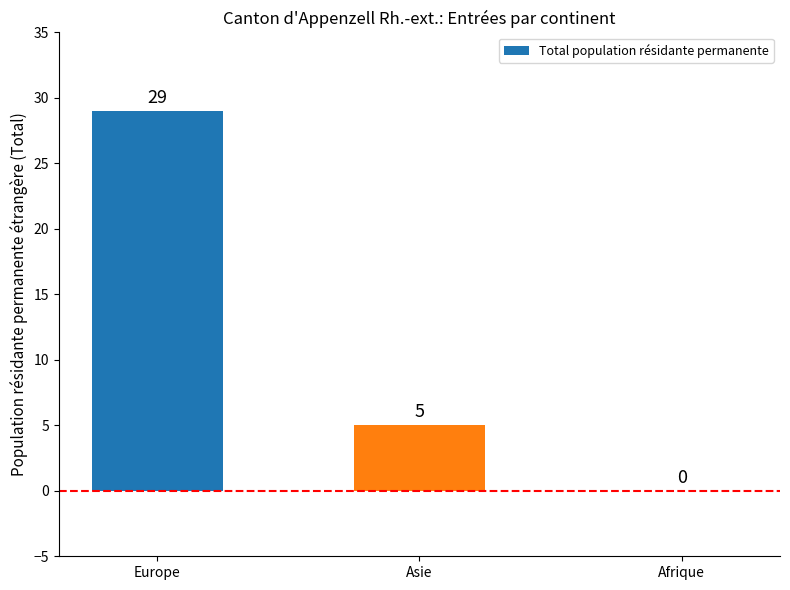

How many values are between 0 and 29?

3